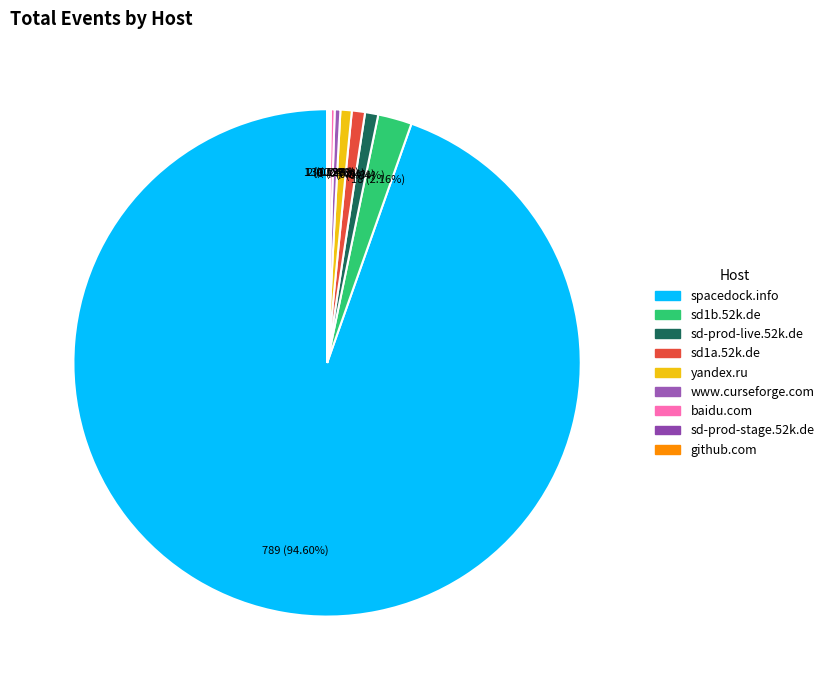

What is the change in value from sd1b.52k.de to sd-prod-live.52k.de?

-11